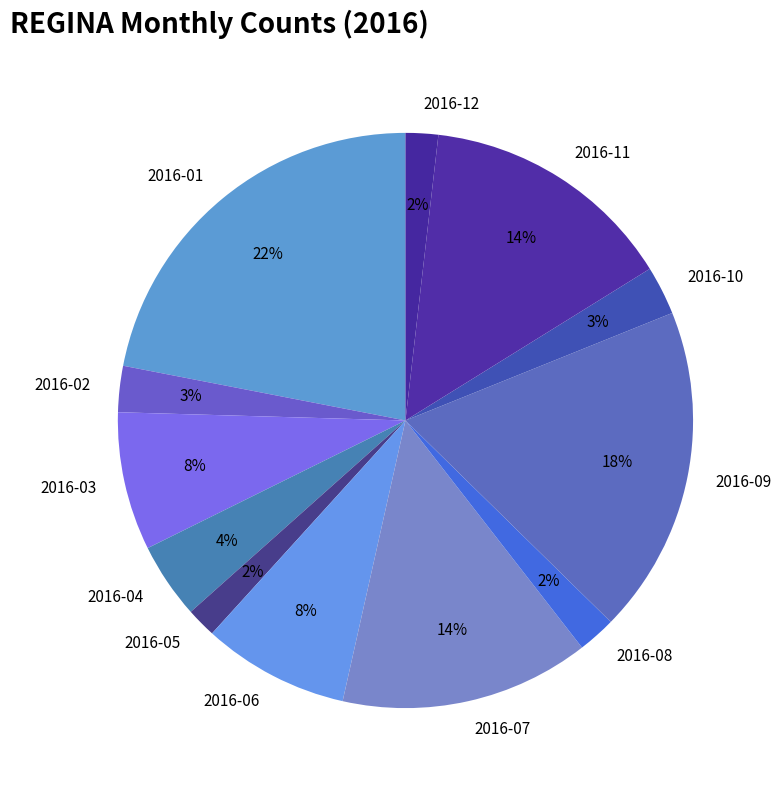

How many segments does this pie chart have?

12